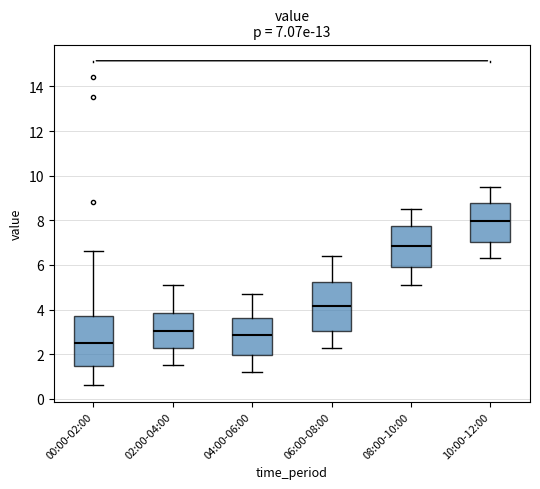

Which box has the lowest median line?

00:00-02:00